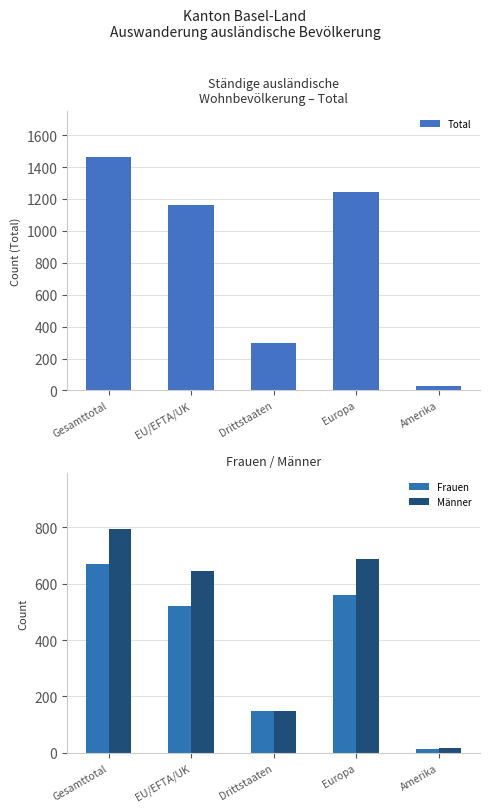

What position from the left is EU/EFTA/UK?

2